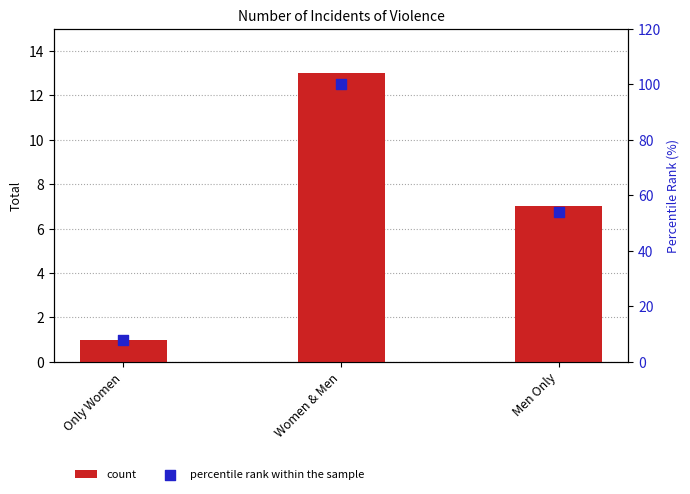

Which series has the largest total across all categories?

percentile rank within the sample